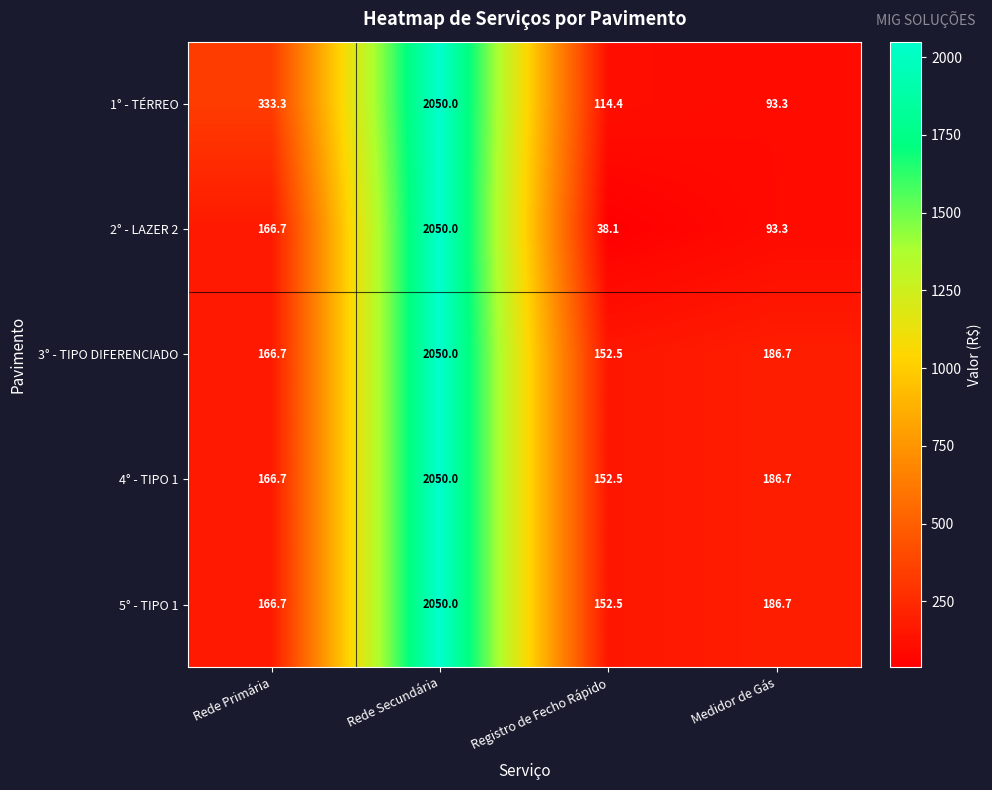

What is the total value across all series at Rede Primária?

1000.1